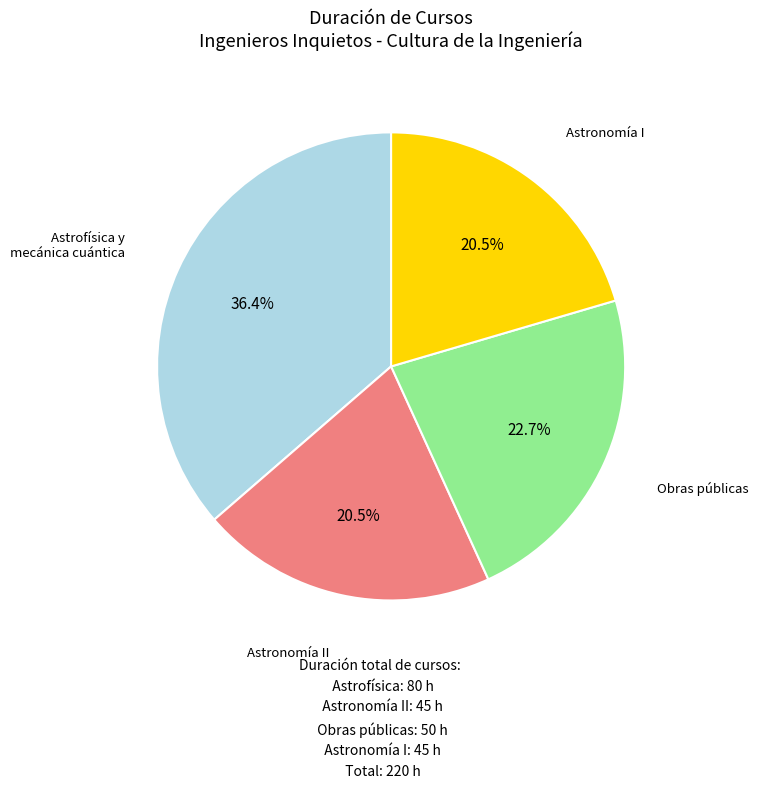

Is there any slice that represents more than half of the pie?

No